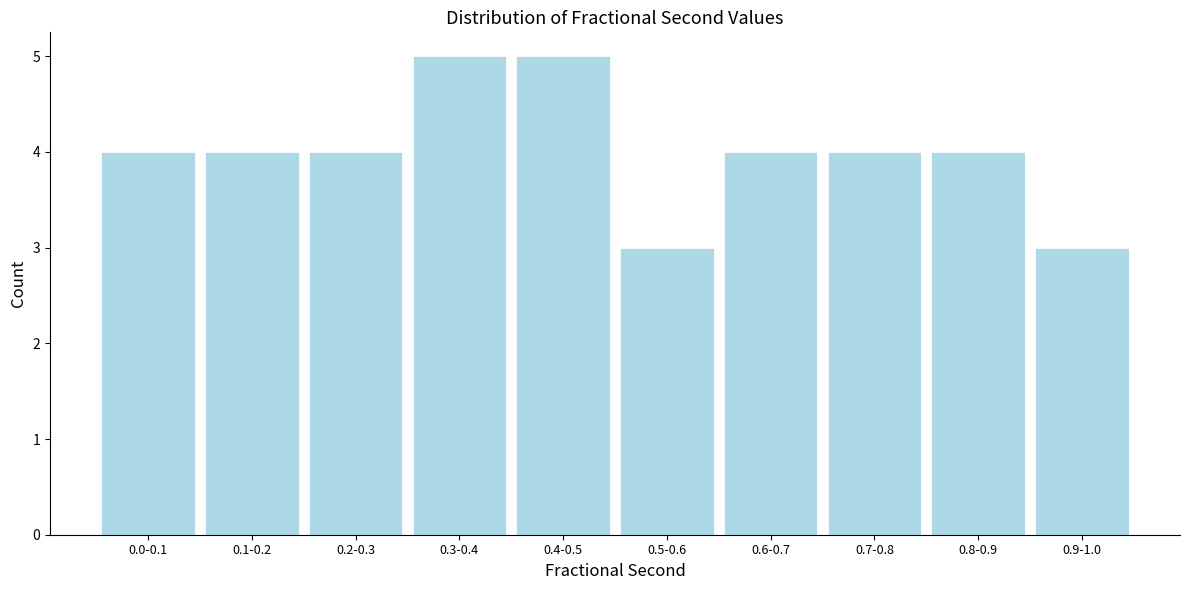

Reading left to right, list all the values displayed in this chart.

0.0-0.1=4	0.1-0.2=4	0.2-0.3=4	0.3-0.4=5	0.4-0.5=5	0.5-0.6=3	0.6-0.7=4	0.7-0.8=4	0.8-0.9=4	0.9-1.0=3